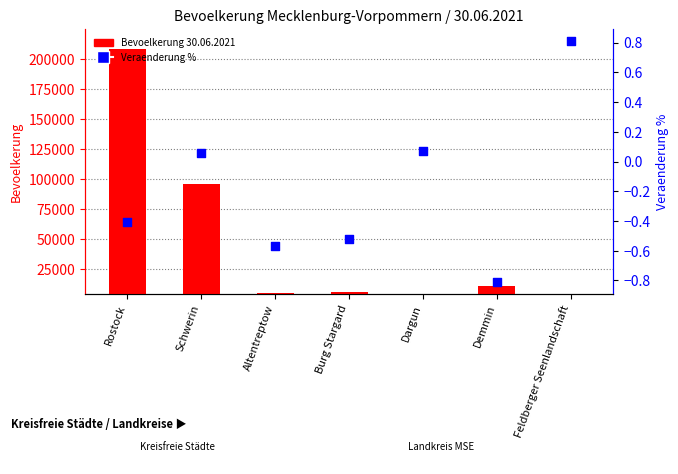

What are all the series names shown in the legend?

Bevoelkerung 30.06.2021, Veraenderung %